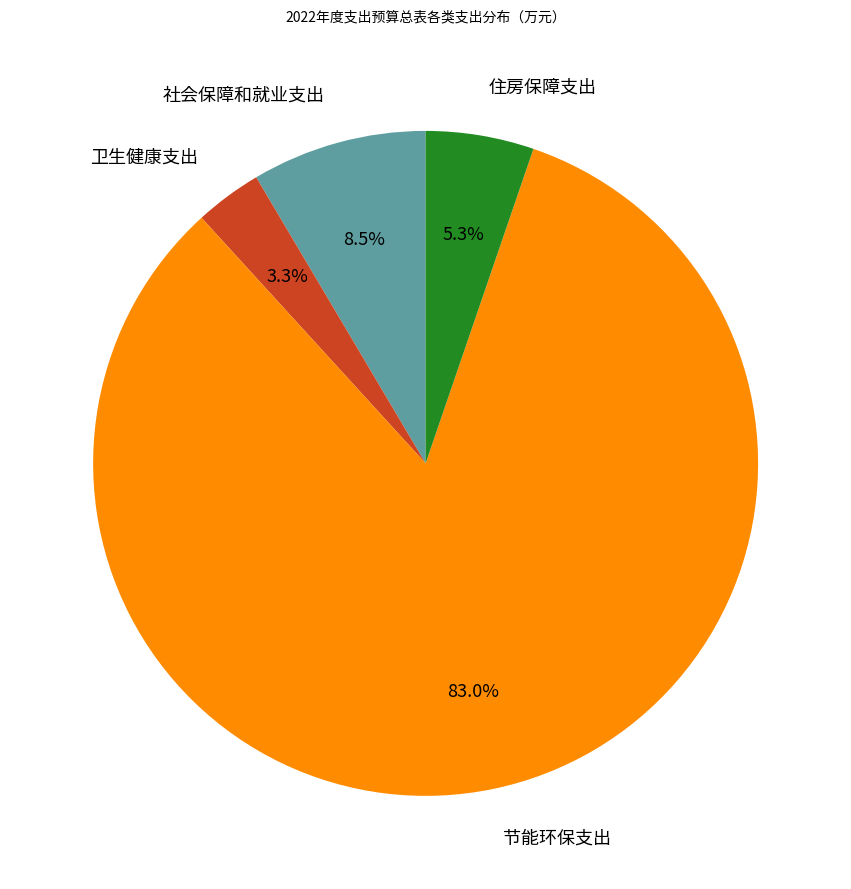

Is there any slice that represents more than half of the pie?

Yes